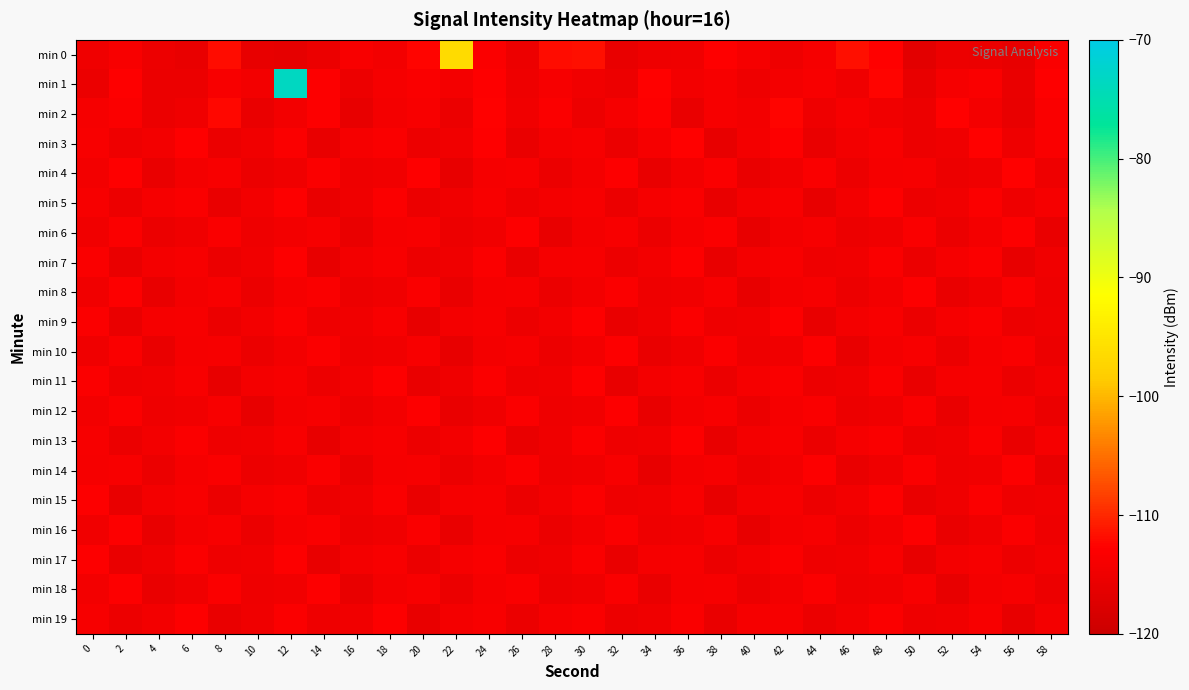

Reading right to left, what are all the values shown in this chart?

min 0: 58=-113.4	56=-116.1	54=-115.3	52=-115.3	50=-116.6	48=-112.8	46=-111.6	44=-114.0	42=-115.0	40=-114.0	38=-112.9	36=-114.7	34=-115.1	32=-115.7	30=-111.8	28=-111.9	26=-115.3	24=-113.2	22=-96.5	20=-112.6	18=-114.5	16=-113.7	14=-115.4	12=-116.2	10=-116.0	8=-111.8	6=-115.8	4=-115.2	2=-113.6	0=-114.8
min 1: 58=-112.9	56=-115.6	54=-113.4	52=-114.1	50=-115.8	48=-112.5	46=-114.9	44=-113.6	42=-114.3	40=-115.0	38=-113.8	36=-114.4	34=-112.7	32=-115.3	30=-114.6	28=-113.9	26=-115.1	24=-112.8	22=-114.2	20=-113.5	18=-114.1	16=-115.1	14=-113.1	12=-73.5	10=-114.4	8=-113.6	6=-115.4	4=-115.4	2=-112.8	0=-115.5
min 2: 58=-113.5	56=-115.8	54=-114.3	52=-112.7	50=-115.3	48=-114.6	46=-113.8	44=-115.1	42=-112.5	40=-114.4	38=-113.9	36=-115.6	34=-112.8	32=-114.0	30=-115.2	28=-113.3	26=-114.7	24=-112.6	22=-115.4	20=-113.7	18=-114.2	16=-115.9	14=-113.1	12=-114.5	10=-115.7	8=-112.3	6=-114.8	4=-115.5	2=-113.2	0=-114.1
min 3: 58=-113.4	56=-115.0	54=-112.6	52=-114.8	50=-115.2	48=-113.7	46=-114.5	44=-115.6	42=-113.1	40=-114.3	38=-115.9	36=-112.7	34=-114.0	32=-115.4	30=-113.8	28=-114.2	26=-115.7	24=-112.9	22=-114.6	20=-115.3	18=-113.5	16=-114.1	14=-115.8	12=-113.2	10=-114.7	8=-115.5	6=-112.8	4=-114.4	2=-115.1	0=-113.6
min 4: 58=-115.0	56=-112.7	54=-114.9	52=-115.2	50=-113.8	48=-114.0	46=-115.3	44=-113.4	42=-114.7	40=-115.6	38=-113.2	36=-114.4	34=-115.8	32=-113.0	30=-114.3	28=-115.5	26=-113.7	24=-114.1	22=-115.9	20=-112.8	18=-114.6	16=-115.1	14=-113.3	12=-114.8	10=-115.4	8=-113.6	6=-114.2	4=-115.7	2=-112.9	0=-114.5
min 5: 58=-114.1	56=-115.0	54=-113.3	52=-114.7	50=-115.2	48=-113.1	46=-114.5	44=-115.9	42=-113.6	40=-114.2	38=-115.8	36=-113.4	34=-114.0	32=-115.5	30=-113.9	28=-114.3	26=-115.1	24=-113.7	22=-114.6	20=-115.4	18=-113.2	16=-114.8	14=-115.6	12=-113.0	10=-114.4	8=-115.7	6=-113.5	4=-114.1	2=-115.3	0=-113.8
min 6: 58=-115.6	56=-113.0	54=-114.2	52=-115.4	50=-113.5	48=-114.8	46=-115.2	44=-113.9	42=-114.5	40=-115.9	38=-113.3	36=-114.0	34=-115.5	32=-113.7	30=-114.3	28=-115.8	26=-113.1	24=-114.6	22=-115.3	20=-113.6	18=-114.1	16=-115.7	14=-113.8	12=-114.4	10=-115.1	8=-113.4	6=-114.9	4=-115.5	2=-113.2	0=-114.7
min 7: 58=-114.6	56=-115.9	54=-113.2	52=-114.0	50=-115.5	48=-113.4	46=-114.7	44=-115.1	42=-113.6	40=-114.3	38=-115.8	36=-113.0	34=-114.5	32=-115.3	30=-113.9	28=-114.1	26=-115.6	24=-113.3	22=-114.8	20=-115.2	18=-113.7	16=-114.4	14=-115.9	12=-113.1	10=-114.6	8=-115.4	6=-113.8	4=-114.2	2=-115.7	0=-113.5
min 8: 58=-115.0	56=-113.3	54=-114.9	52=-115.6	50=-113.0	48=-114.4	46=-115.3	44=-113.8	42=-114.2	40=-115.9	38=-113.6	36=-114.7	34=-115.1	32=-113.2	30=-114.5	28=-115.4	26=-113.9	24=-114.1	22=-115.7	20=-113.5	18=-114.8	16=-115.2	14=-113.4	12=-114.0	10=-115.5	8=-113.7	6=-114.3	4=-115.8	2=-113.1	0=-114.6
min 9: 58=-114.8	56=-115.2	54=-113.4	52=-114.0	50=-115.5	48=-113.7	46=-114.3	44=-115.8	42=-113.1	40=-114.6	38=-115.0	36=-113.3	34=-114.9	32=-115.6	30=-113.0	28=-114.4	26=-115.3	24=-113.8	22=-114.2	20=-115.9	18=-113.6	16=-114.7	14=-115.1	12=-113.2	10=-114.5	8=-115.4	6=-113.9	4=-114.1	2=-115.6	0=-113.3
min 10: 58=-115.2	56=-113.4	54=-114.0	52=-115.5	50=-113.7	48=-114.3	46=-115.8	44=-113.1	42=-114.6	40=-115.0	38=-113.3	36=-114.9	34=-115.6	32=-113.0	30=-114.4	28=-115.3	26=-113.8	24=-114.2	22=-115.9	20=-113.6	18=-114.7	16=-115.1	14=-113.2	12=-114.5	10=-115.4	8=-113.9	6=-114.1	4=-115.7	2=-113.5	0=-114.8
min 11: 58=-114.5	56=-115.4	54=-113.9	52=-114.1	50=-115.7	48=-113.5	46=-114.8	44=-115.2	42=-113.4	40=-114.0	38=-115.5	36=-113.7	34=-114.3	32=-115.8	30=-113.1	28=-114.6	26=-115.0	24=-113.3	22=-114.9	20=-115.6	18=-113.0	16=-114.4	14=-115.3	12=-113.8	10=-114.2	8=-115.9	6=-113.6	4=-114.7	2=-115.1	0=-113.2
min 12: 58=-115.4	56=-113.9	54=-114.1	52=-115.7	50=-113.5	48=-114.8	46=-115.2	44=-113.4	42=-114.0	40=-115.5	38=-113.7	36=-114.3	34=-115.8	32=-113.1	30=-114.6	28=-115.0	26=-113.3	24=-114.9	22=-115.6	20=-113.0	18=-114.4	16=-115.3	14=-113.8	12=-114.2	10=-115.9	8=-113.6	6=-114.7	4=-115.1	2=-113.2	0=-114.5
min 13: 58=-114.1	56=-115.7	54=-113.5	52=-114.8	50=-115.2	48=-113.4	46=-114.0	44=-115.5	42=-113.7	40=-114.3	38=-115.8	36=-113.1	34=-114.6	32=-115.0	30=-113.3	28=-114.9	26=-115.6	24=-113.0	22=-114.4	20=-115.3	18=-113.8	16=-114.2	14=-115.9	12=-113.6	10=-114.7	8=-115.1	6=-113.2	4=-114.5	2=-115.4	0=-113.9
min 14: 58=-115.8	56=-113.1	54=-114.6	52=-115.0	50=-113.3	48=-114.9	46=-115.6	44=-113.0	42=-114.4	40=-115.3	38=-113.8	36=-114.2	34=-115.9	32=-113.6	30=-114.7	28=-115.1	26=-113.2	24=-114.5	22=-115.4	20=-113.9	18=-114.1	16=-115.7	14=-113.5	12=-114.8	10=-115.2	8=-113.4	6=-114.0	4=-115.5	2=-113.7	0=-114.1
min 15: 58=-114.6	56=-115.0	54=-113.3	52=-114.9	50=-115.6	48=-113.0	46=-114.4	44=-115.3	42=-113.8	40=-114.2	38=-115.9	36=-113.6	34=-114.7	32=-115.1	30=-113.2	28=-114.5	26=-115.4	24=-113.9	22=-114.1	20=-115.7	18=-113.5	16=-114.8	14=-115.2	12=-113.4	10=-114.0	8=-115.5	6=-113.7	4=-114.3	2=-115.8	0=-113.1
min 16: 58=-115.0	56=-113.3	54=-114.9	52=-115.6	50=-113.0	48=-114.4	46=-115.3	44=-113.8	42=-114.2	40=-115.9	38=-113.6	36=-114.7	34=-115.1	32=-113.2	30=-114.5	28=-115.4	26=-113.9	24=-114.1	22=-115.7	20=-113.5	18=-114.8	16=-115.2	14=-113.4	12=-114.0	10=-115.5	8=-113.7	6=-114.3	4=-115.8	2=-113.1	0=-114.6
min 17: 58=-114.4	56=-115.3	54=-113.8	52=-114.2	50=-115.9	48=-113.6	46=-114.7	44=-115.1	42=-113.2	40=-114.5	38=-115.4	36=-113.9	34=-114.1	32=-115.7	30=-113.5	28=-114.8	26=-115.2	24=-113.4	22=-114.0	20=-115.5	18=-113.7	16=-114.3	14=-115.8	12=-113.1	10=-114.6	8=-115.0	6=-113.3	4=-114.9	2=-115.6	0=-113.0
min 18: 58=-115.3	56=-113.8	54=-114.2	52=-115.9	50=-113.6	48=-114.7	46=-115.1	44=-113.2	42=-114.5	40=-115.4	38=-113.9	36=-114.1	34=-115.7	32=-113.5	30=-114.8	28=-115.2	26=-113.4	24=-114.0	22=-115.5	20=-113.7	18=-114.3	16=-115.8	14=-113.1	12=-114.6	10=-115.0	8=-113.3	6=-114.9	4=-115.6	2=-113.0	0=-114.4
min 19: 58=-114.2	56=-115.9	54=-113.6	52=-114.7	50=-115.1	48=-113.2	46=-114.5	44=-115.4	42=-113.9	40=-114.1	38=-115.7	36=-113.5	34=-114.8	32=-115.2	30=-113.4	28=-114.0	26=-115.5	24=-113.7	22=-114.3	20=-115.8	18=-113.1	16=-114.6	14=-115.0	12=-113.3	10=-114.9	8=-115.6	6=-113.0	4=-114.4	2=-115.3	0=-113.8